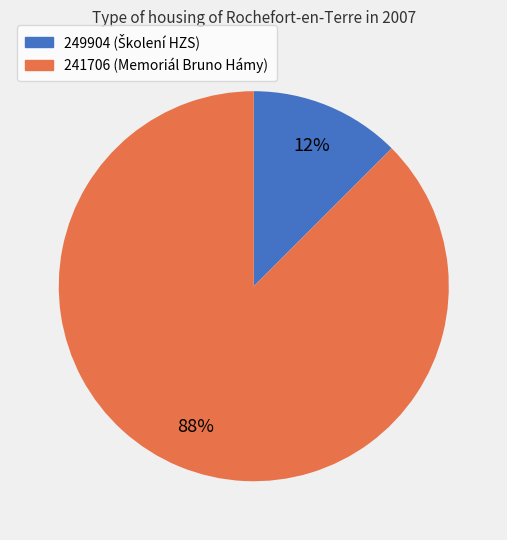

Which category has the biggest portion of the pie?

241706